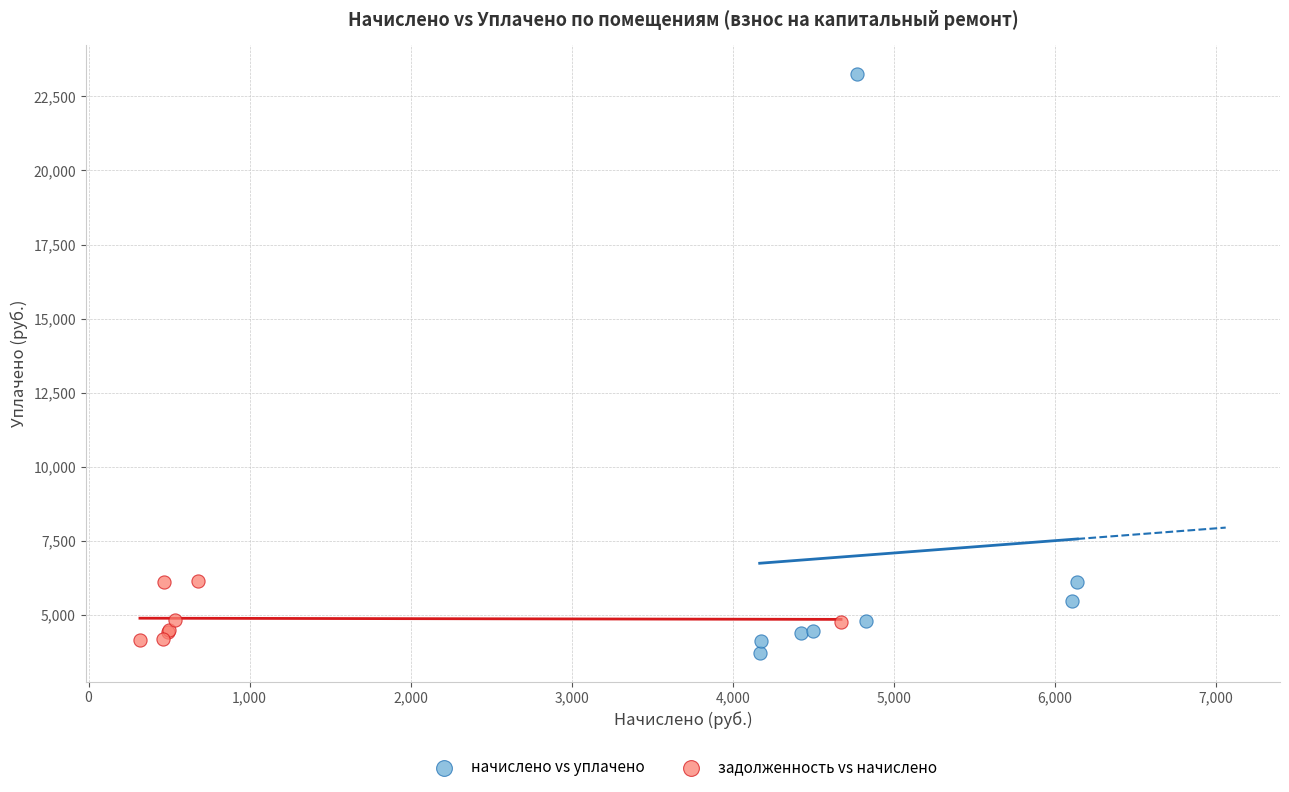

Which series has the widest spread of Y values?

начислено vs уплачено